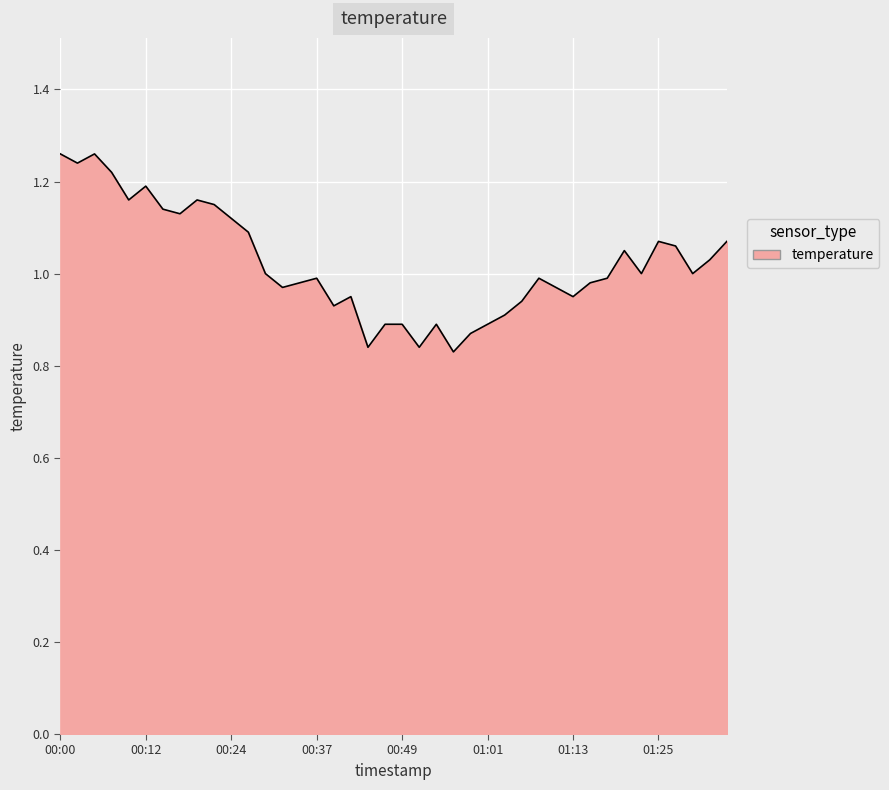

What is the difference between the maximum and minimum values?

0.4